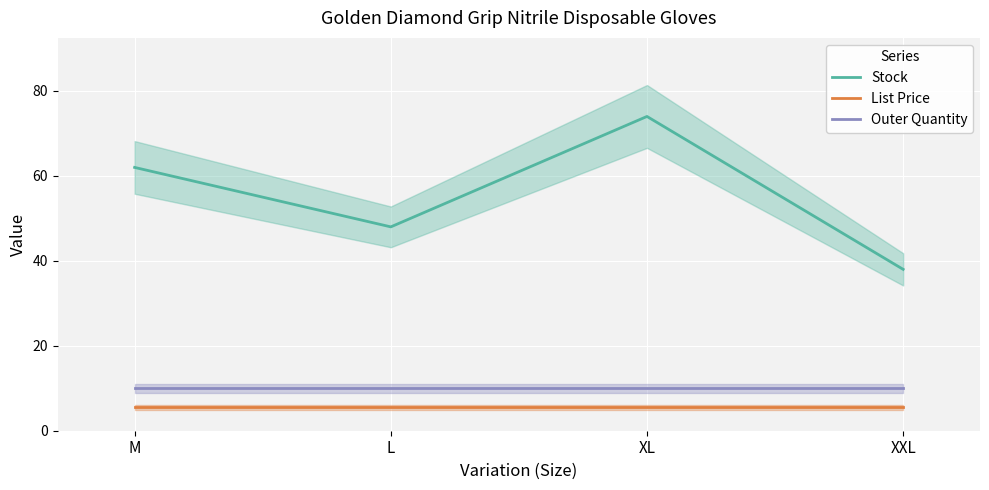

True or false: Outer Quantity and Stock cross at least once.

False